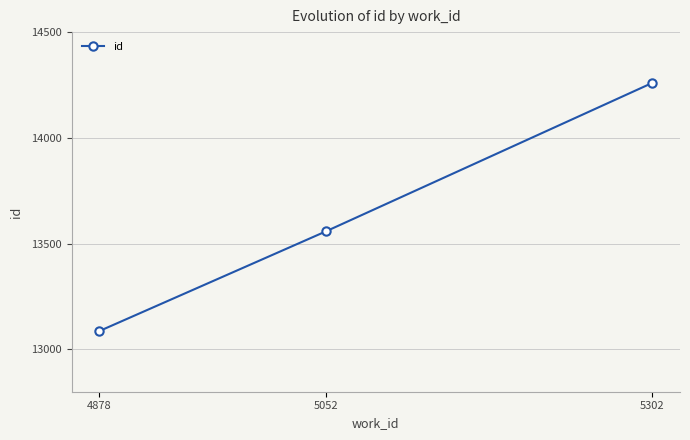

List the labels in order of value, smallest first.

4878, 5052, 5302